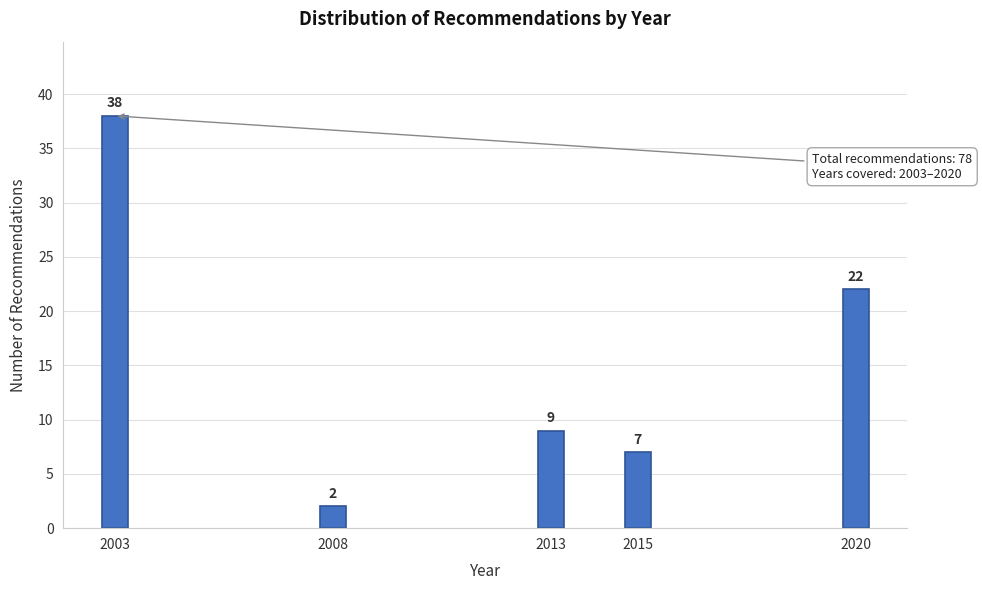

Reading right to left, extract all data points from this chart.

2020=22	2015=7	2013=9	2008=2	2003=38